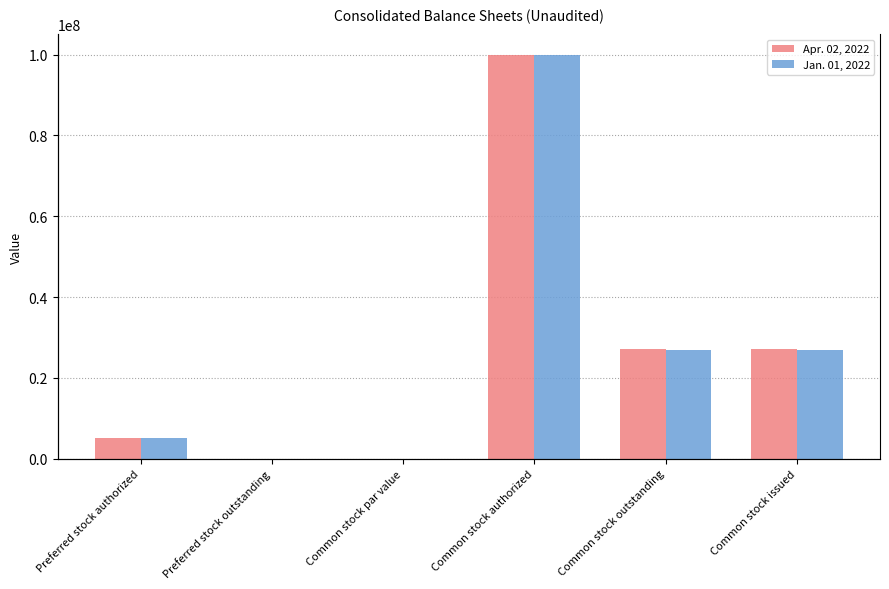

The value of Jan. 01, 2022 at Preferred stock authorized is 1357077.7. True or false?

False